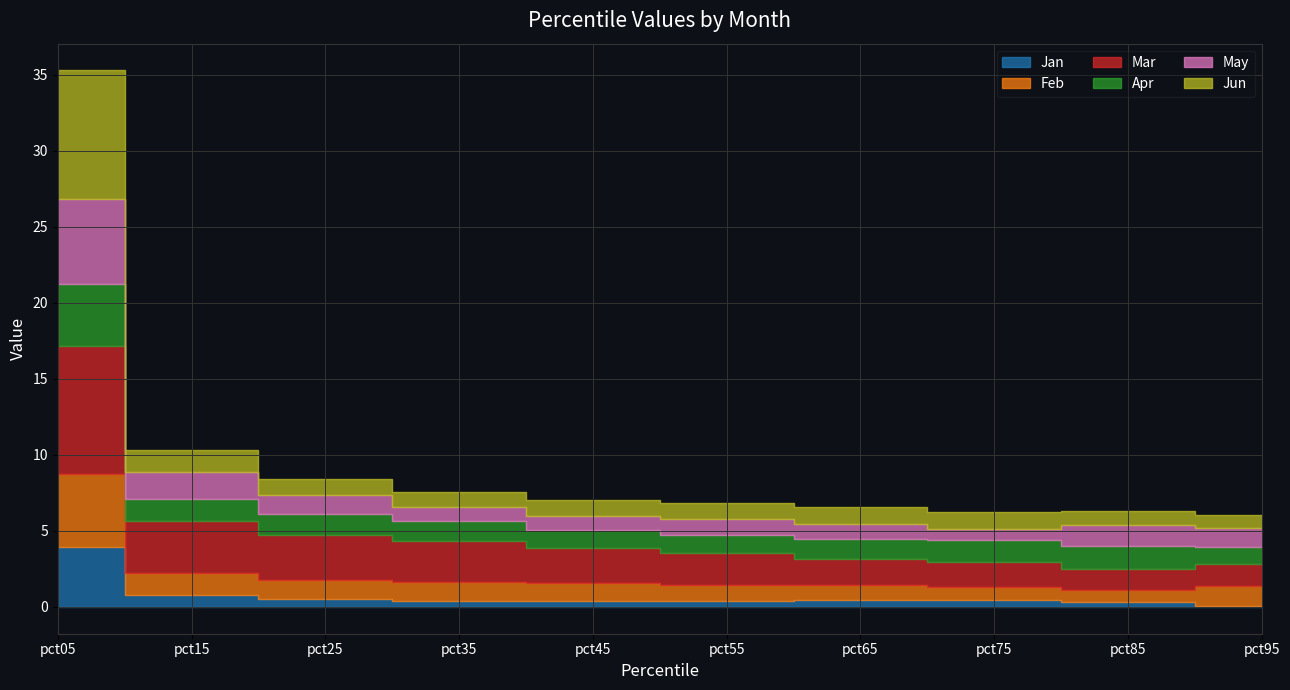

What is the average value of the Jan series?

0.8